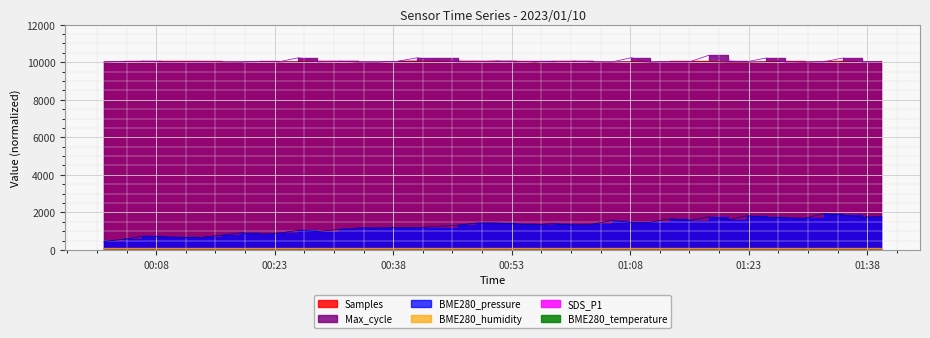

True or false: BME280_humidity has a value of 84.2 at 2023/01/10 00:06:14.

True